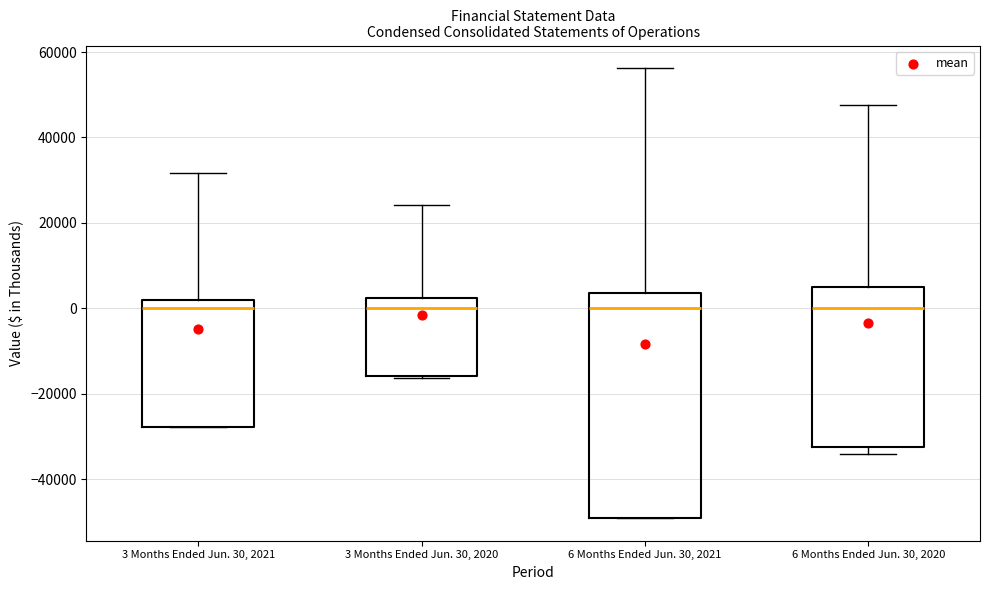

Reading left to right, read every box against the y-axis: the position of its median line, the range the box covers, and the ends of its whiskers. The values are not printed on the chart, so give them approximately, as read against the axis.

3 Months Ended Jun. 30, 2021: median 0, box -28000 to 2000, whiskers -28000 to 32000
3 Months Ended Jun. 30, 2020: median 0, box -16000 to 2000, whiskers -16000 to 24000
6 Months Ended Jun. 30, 2021: median 0, box -50000 to 4000, whiskers -50000 to 56000
6 Months Ended Jun. 30, 2020: median 0, box -32000 to 4000, whiskers -34000 to 48000